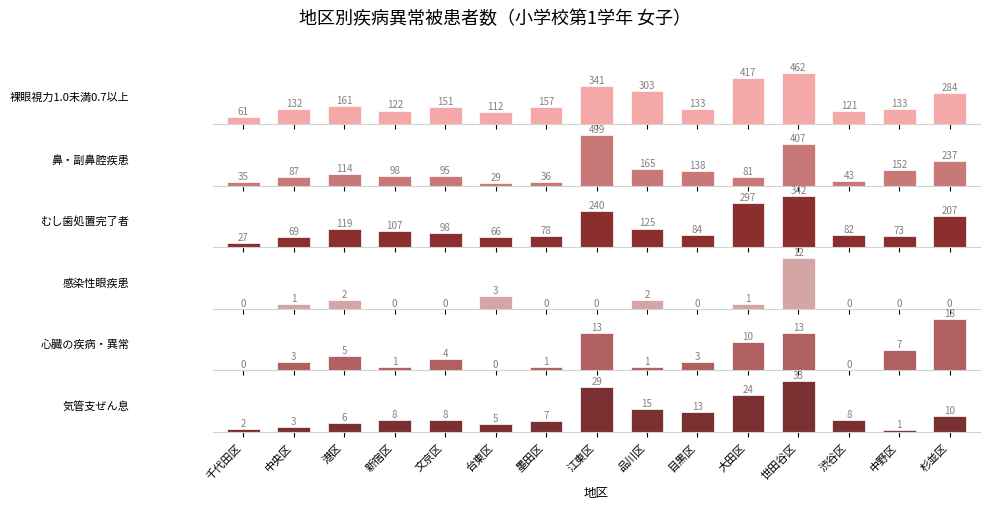

Is the value of むし歯処置完了者 at 港区 greater than the value of 鼻・副鼻腔疾患 at 台東区?

Yes